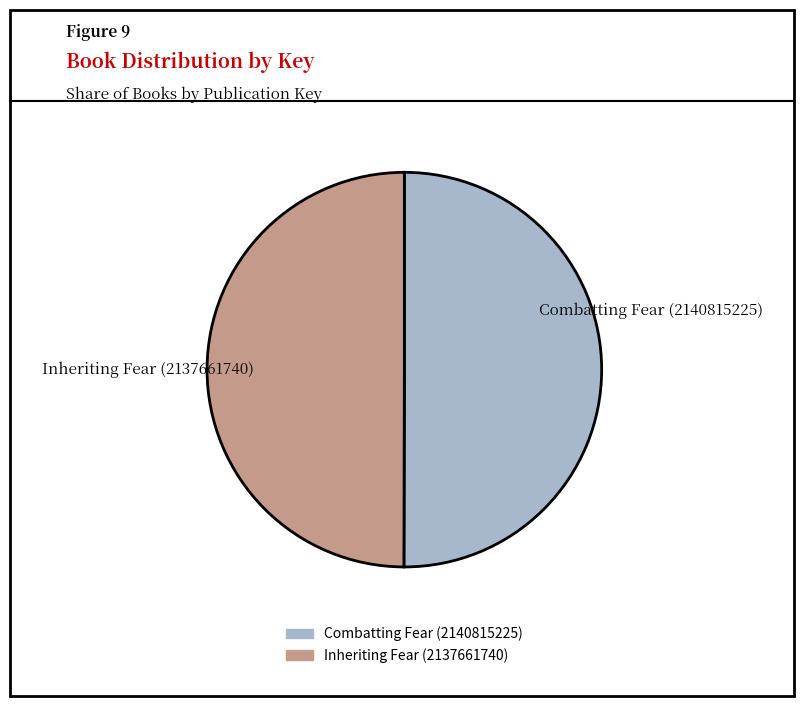

How many segments does this pie chart have?

2